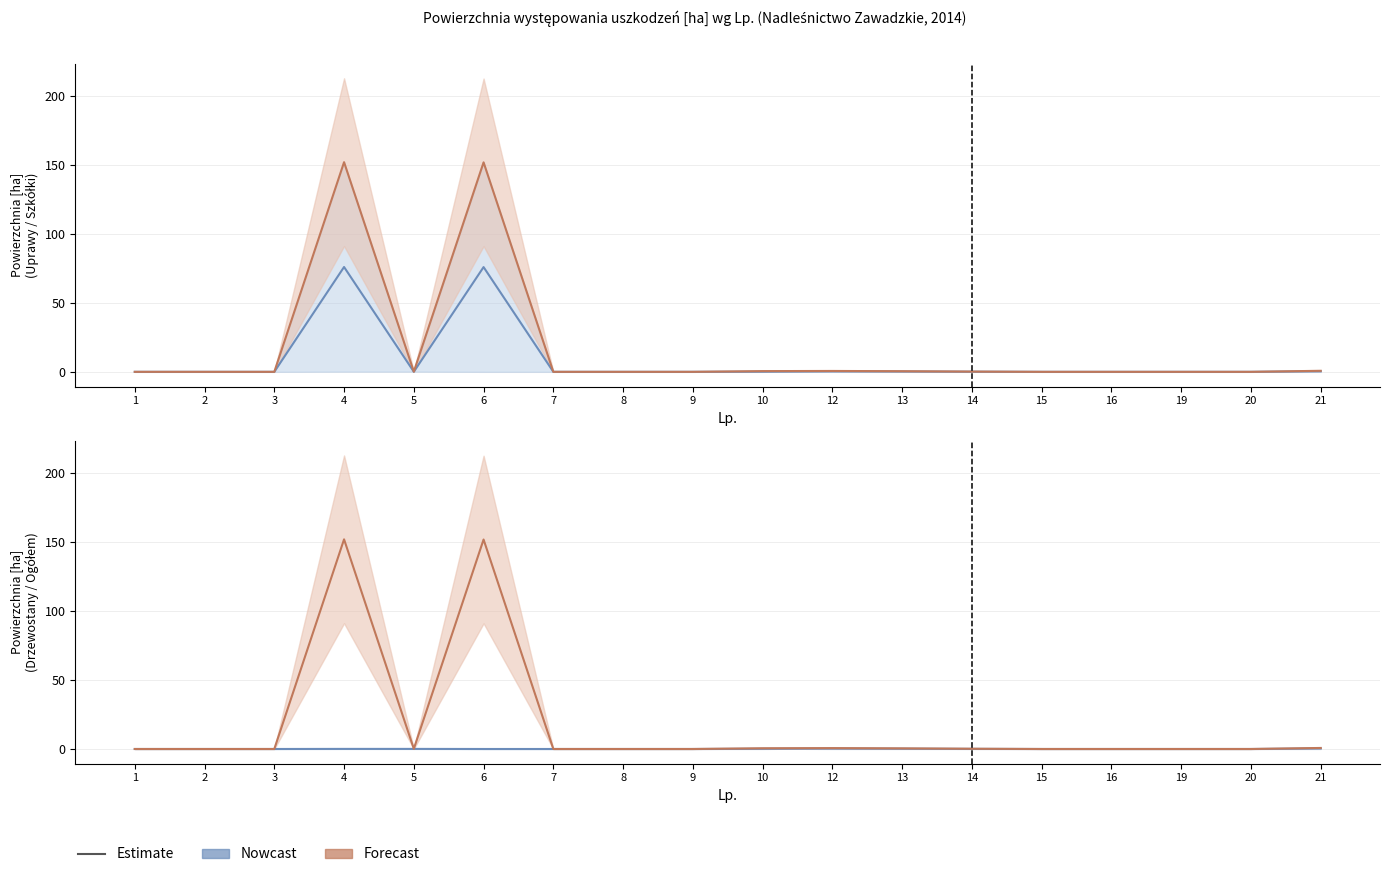

Between 3 and 13, which is larger?

13